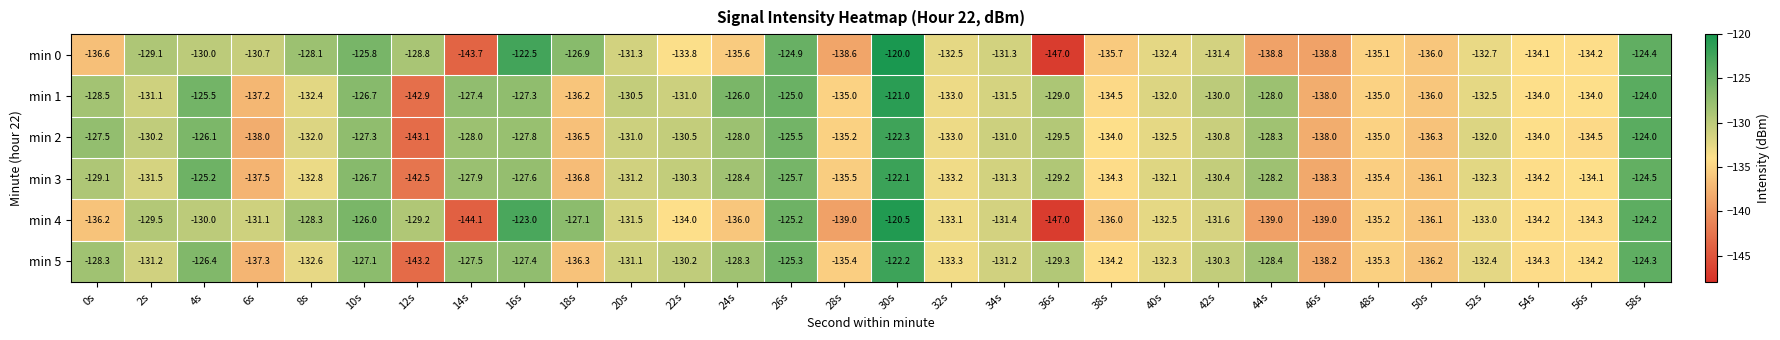

What is the maximum value shown in the chart?

-120.0